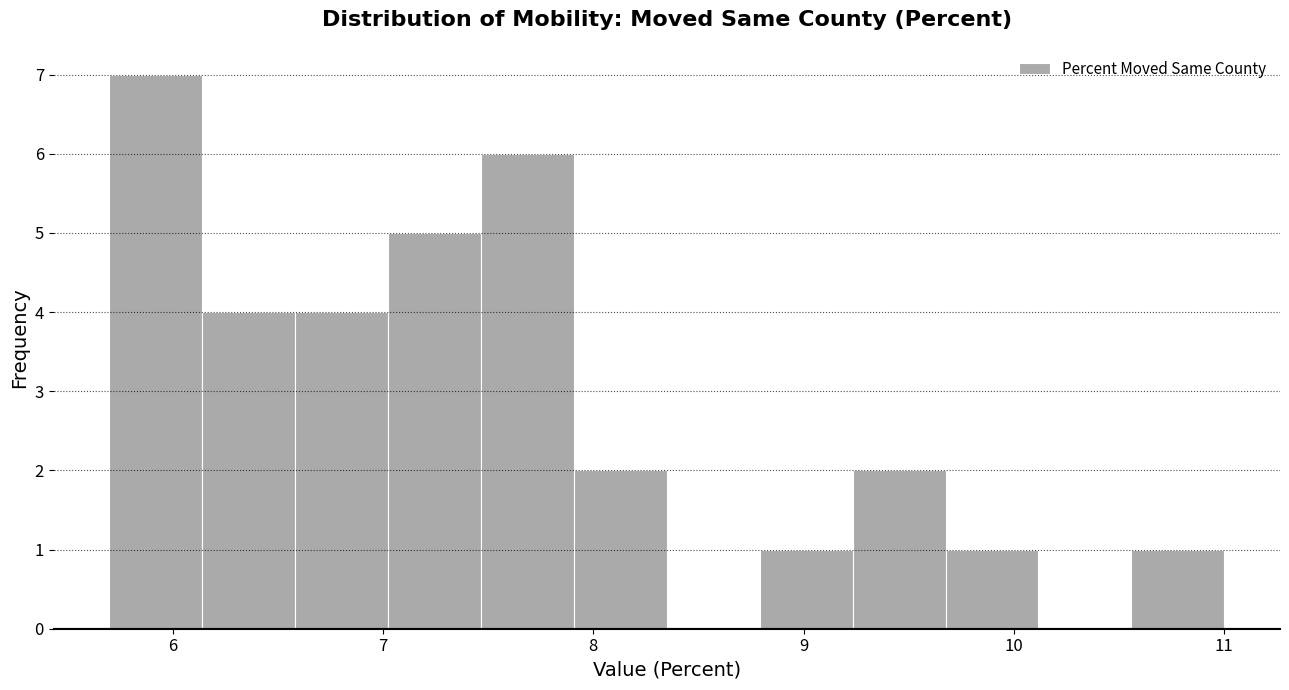

Reading left to right, transcribe this chart: for each bar, give the range it covers on the x-axis and its height. Neither the bar edges nor the heights are printed on the chart, so give them approximately, as read against the axes.

5.7 to 6.1: 7
6.1 to 6.6: 4
6.6 to 7.0: 4
7.0 to 7.5: 5
7.5 to 7.9: 6
7.9 to 8.4: 2
8.4 to 8.8: 0
8.8 to 9.2: 1
9.2 to 9.7: 2
9.7 to 10.1: 1
10.1 to 10.6: 0
10.6 to 11.0: 1